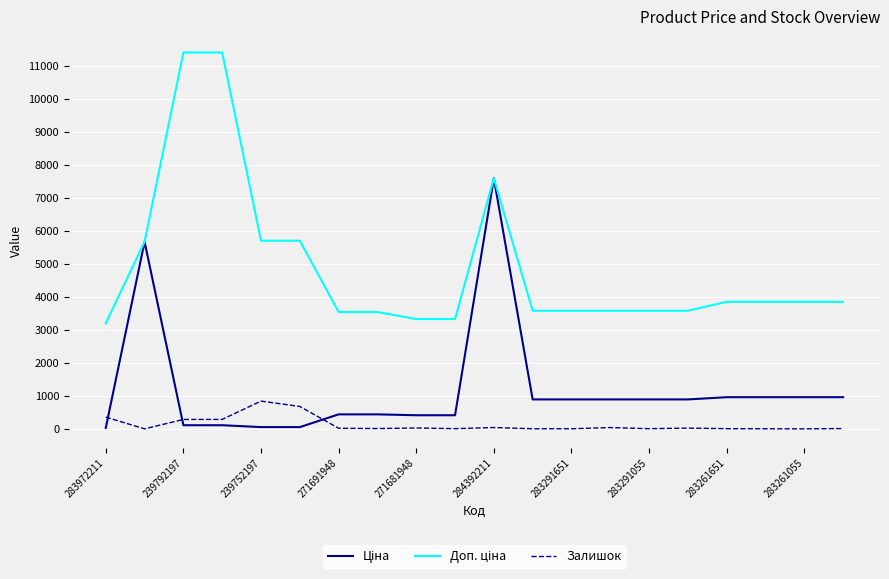

What is the minimum value shown in the chart?

4.0